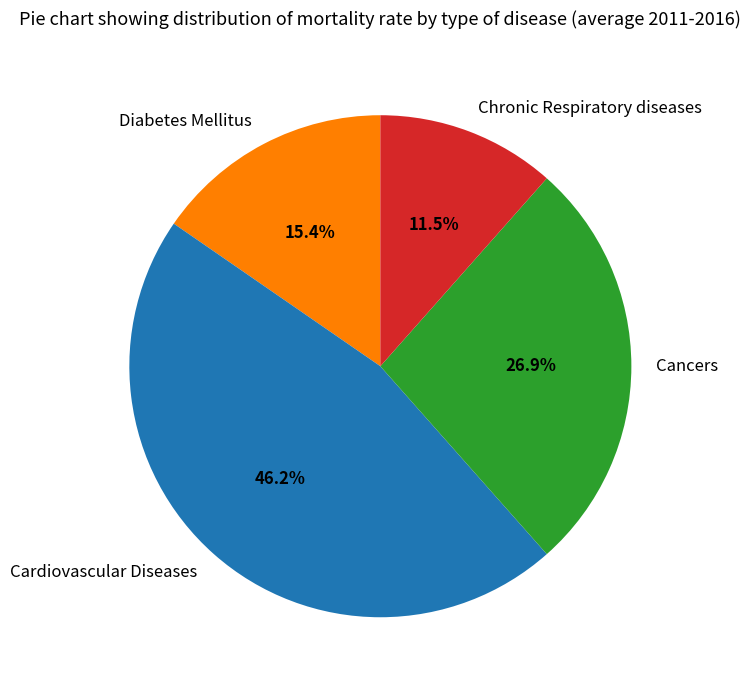

Between Chronic Respiratory diseases and Diabetes Mellitus, which is larger?

Diabetes Mellitus